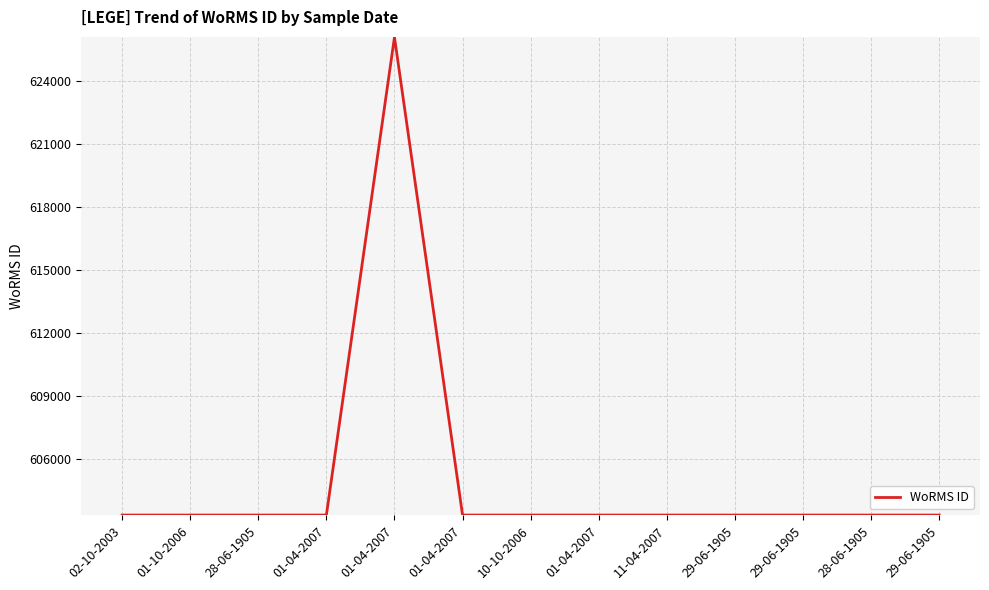

True or false: there are more than 0 points higher than both neighbors.

True